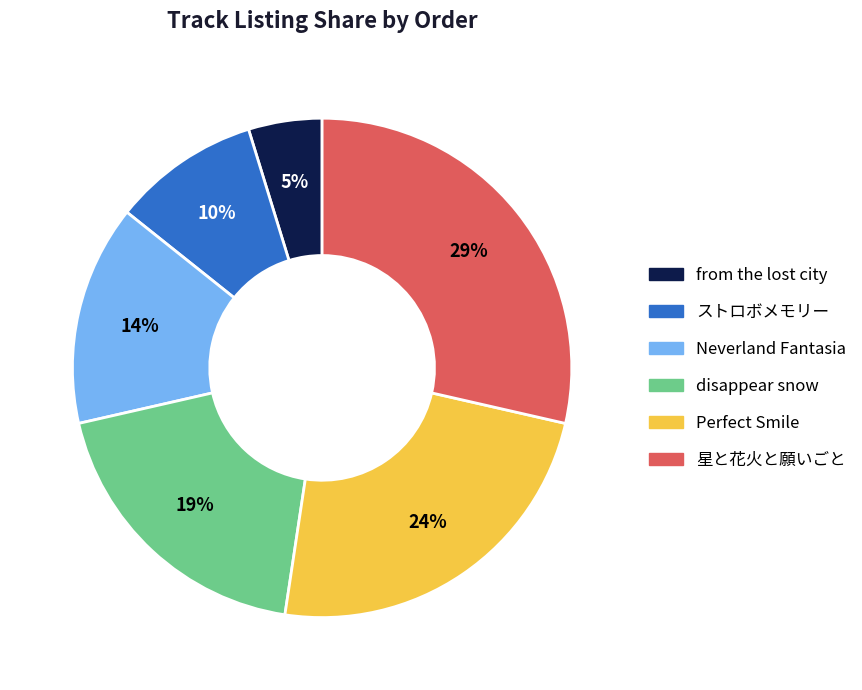

Is there a majority slice in this chart?

No